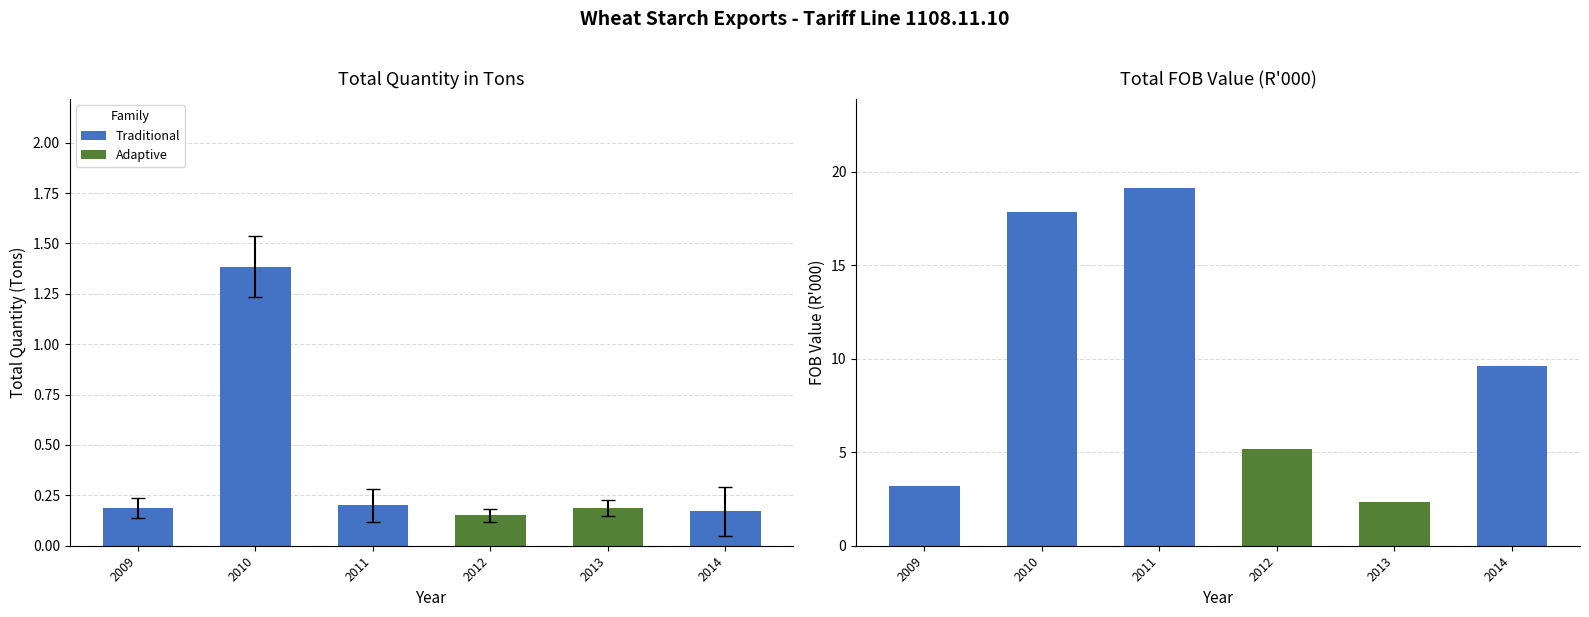

Read the Total Quantity value at 2013.

0.2